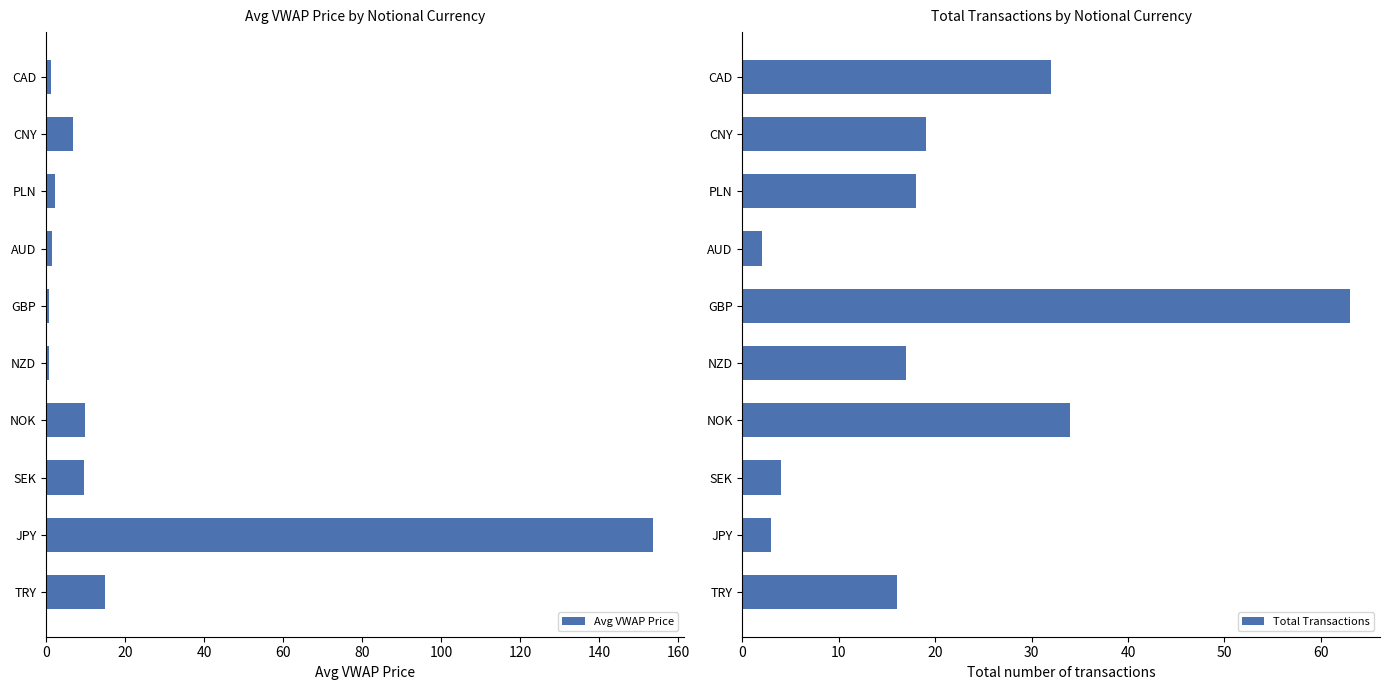

Does the chart contain stacked bars?

No